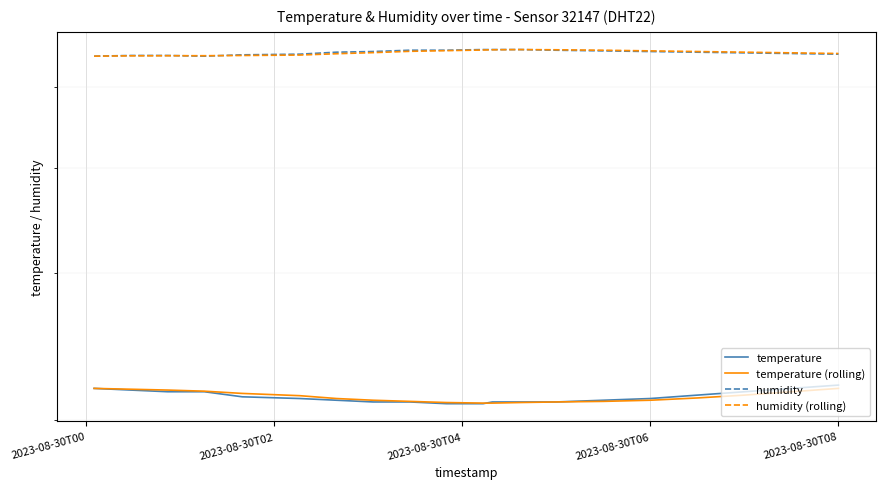

True or false: temperature has more than 1 interior local peaks.

False